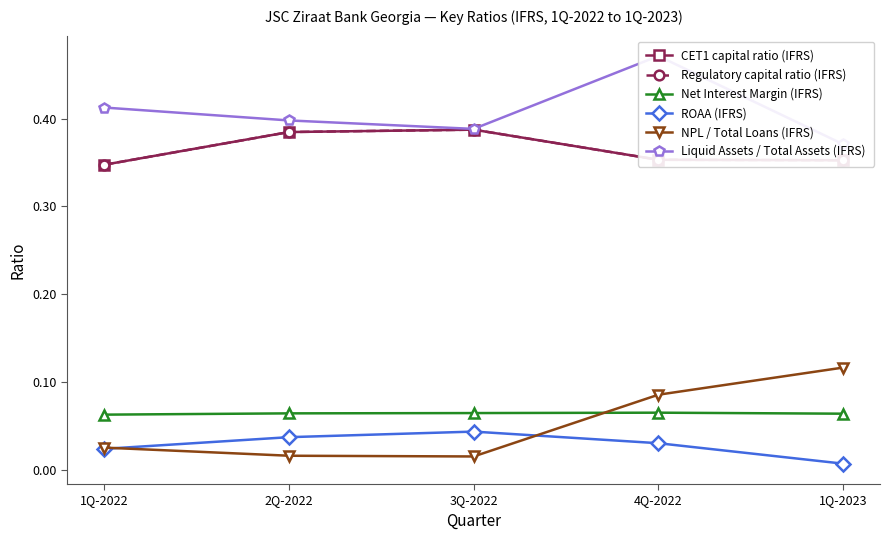

Reading left to right, transcribe all the data shown in this chart.

CET1 capital ratio (IFRS): 0.3	0.4	0.4	0.4	0.4
Regulatory capital ratio (IFRS): 0.3	0.4	0.4	0.4	0.4
Net Interest Margin (IFRS): 0.1	0.1	0.1	0.1	0.1
ROAA (IFRS): 0.0	0.0	0.0	0.0	0.0
NPL / Total Loans (IFRS): 0.0	0.0	0.0	0.1	0.1
Liquid Assets / Total Assets (IFRS): 0.4	0.4	0.4	0.5	0.4